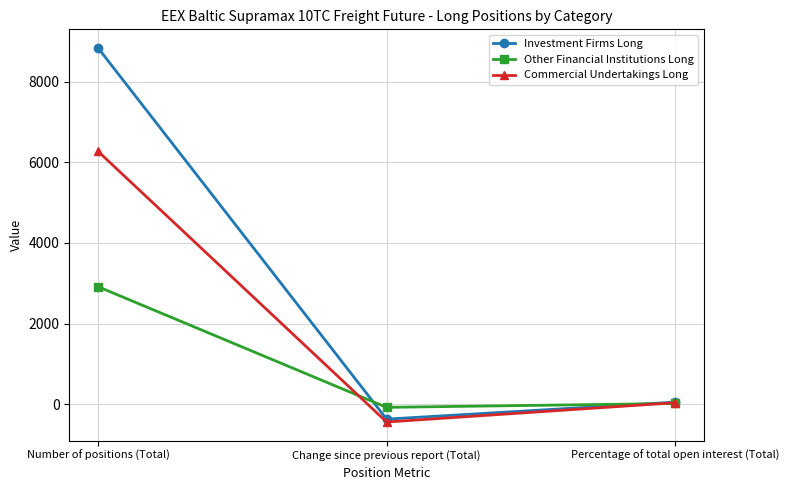

Which series has the widest spread of values?

Investment Firms Long